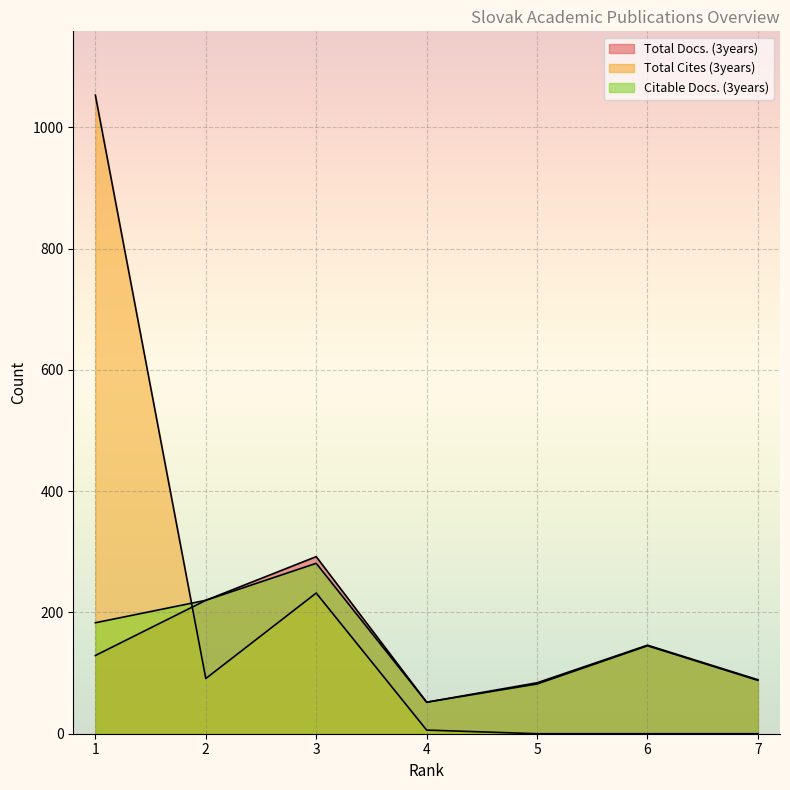

True or false: Total Docs. (3years) has a value of 42 at 5.

False